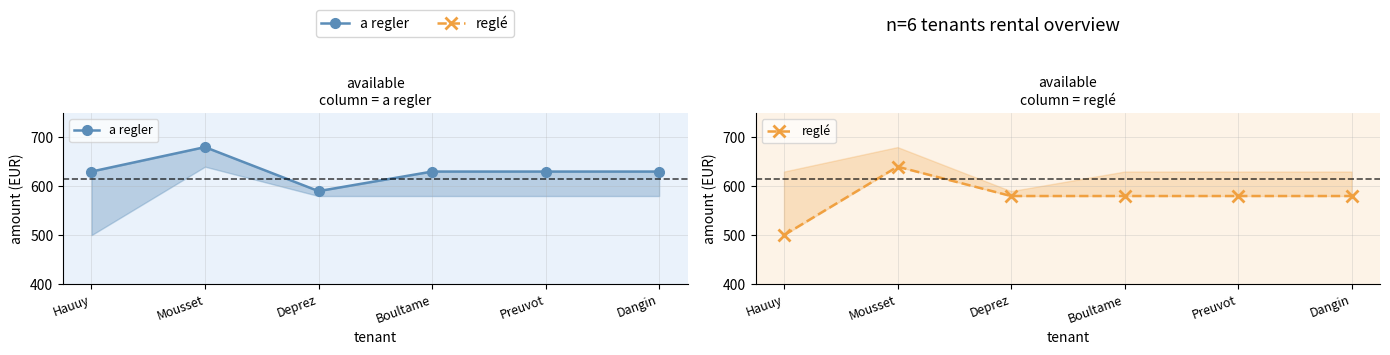

Rank the series at Deprez from lowest to highest value.

reglé, a regler